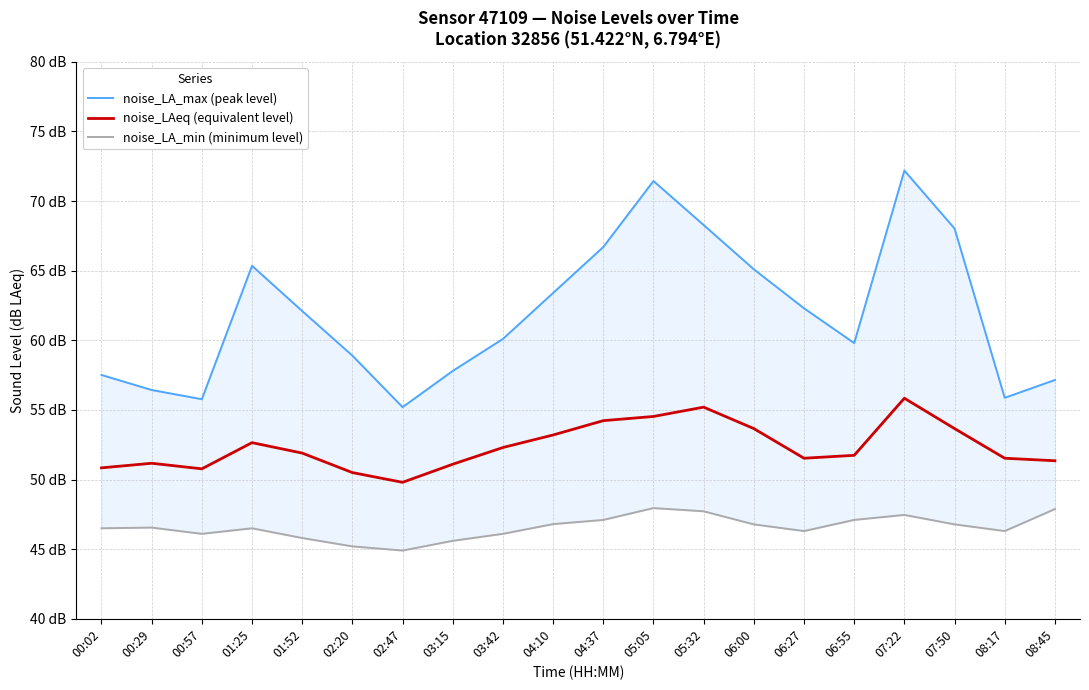

True or false: noise_LA_min (minimum level) and noise_LA_max (peak level) intersect in this chart.

False